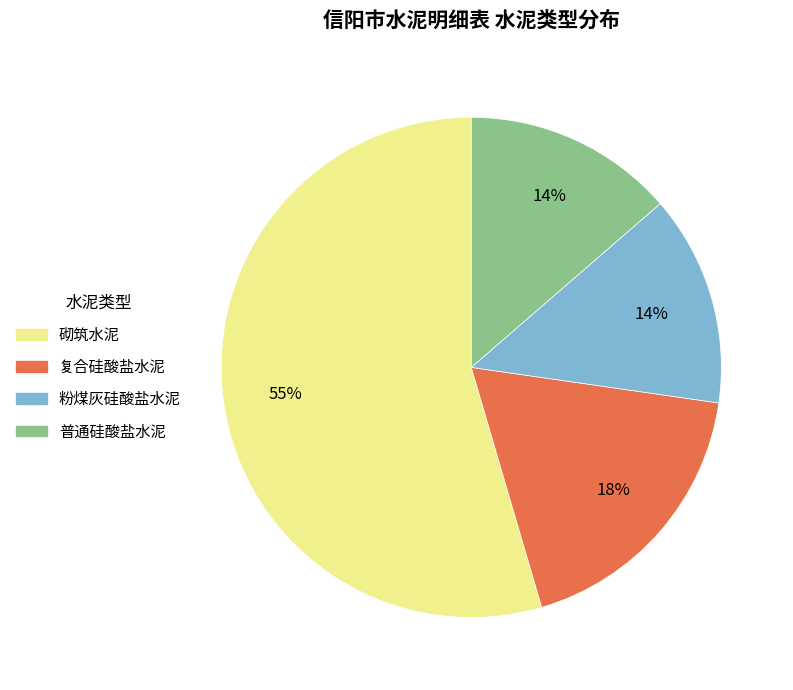

Do 粉煤灰硅酸盐水泥 and 复合硅酸盐水泥 together represent more than half of the pie?

No